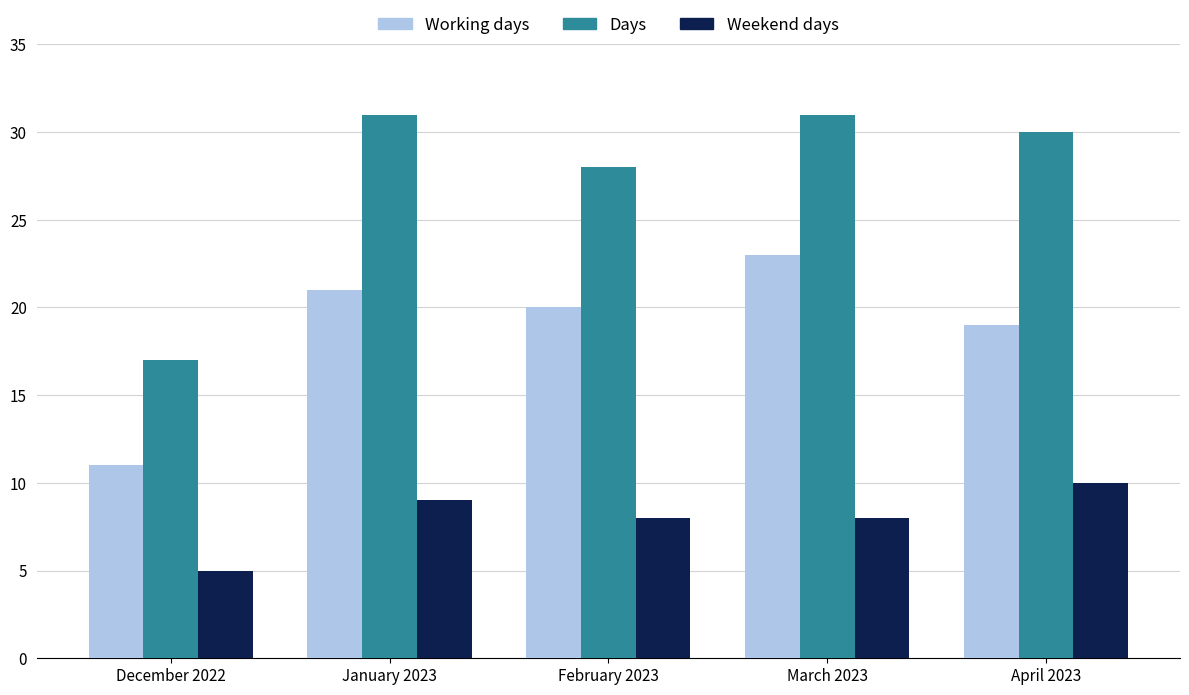

Rank the categories by Working days value from lowest to highest.

December 2022, April 2023, February 2023, January 2023, March 2023